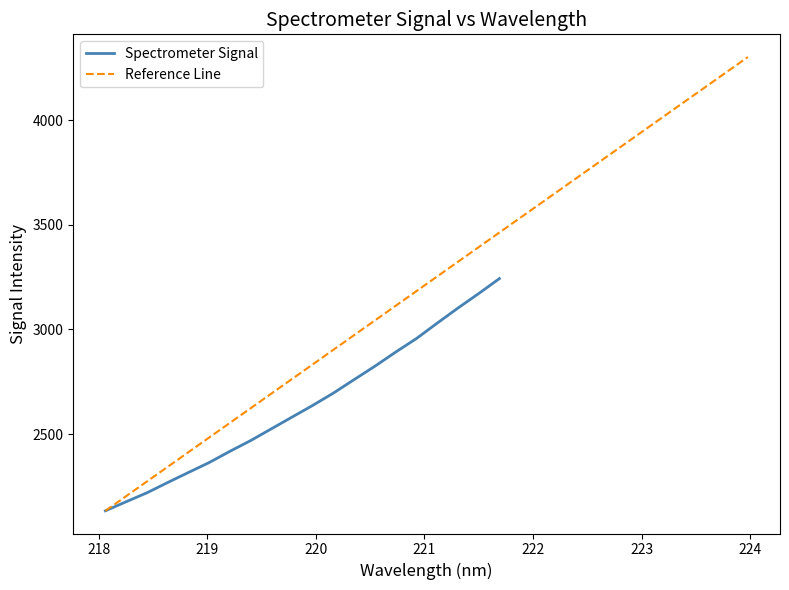

What is the maximum value for Spectrometer Signal?

3242.8